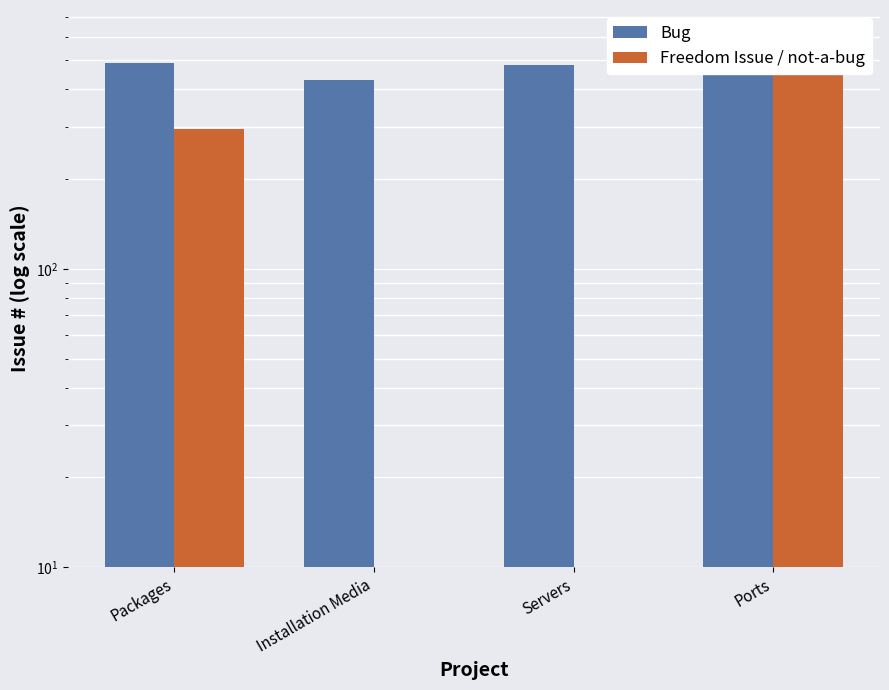

List the series in order of their overall mean, lowest first.

Freedom Issue / not-a-bug, Bug